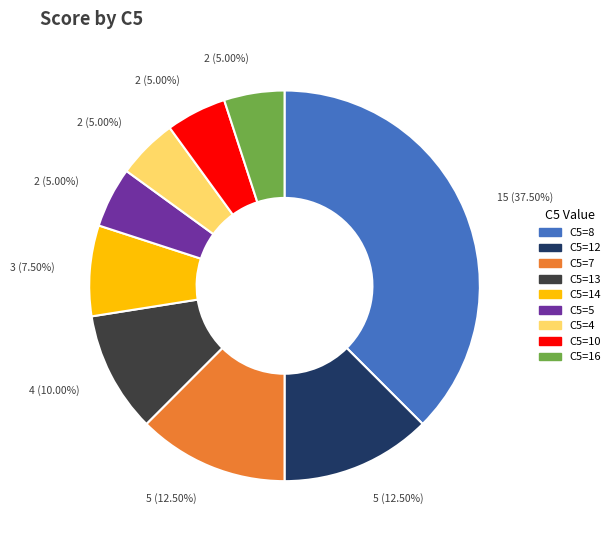

Is the sum of C5=7 and C5=4 greater than half?

No